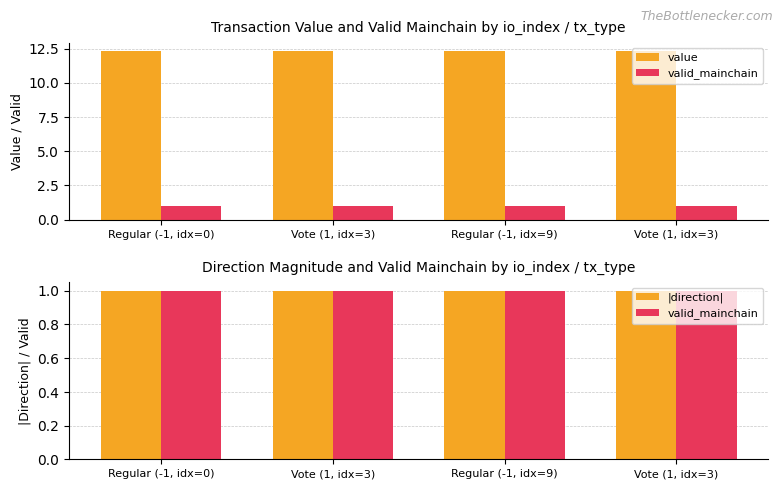

What is the label of the 2nd bar from the left?

Vote (1, idx=3)